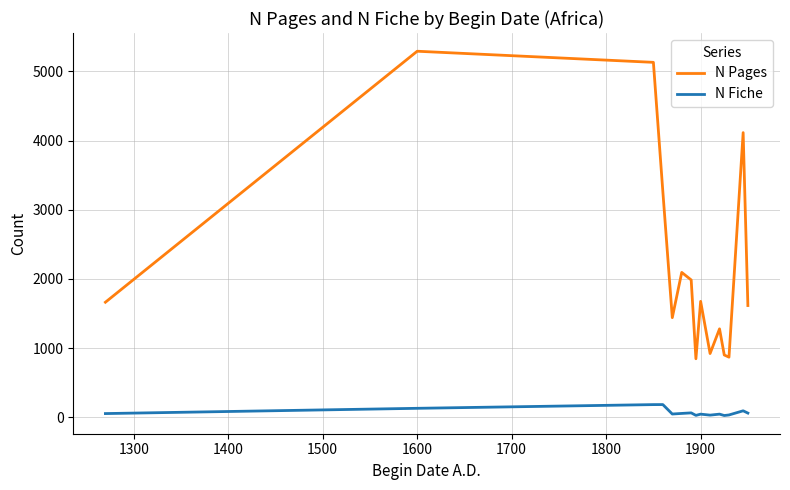

What is the average value of the N Fiche series?

73.3